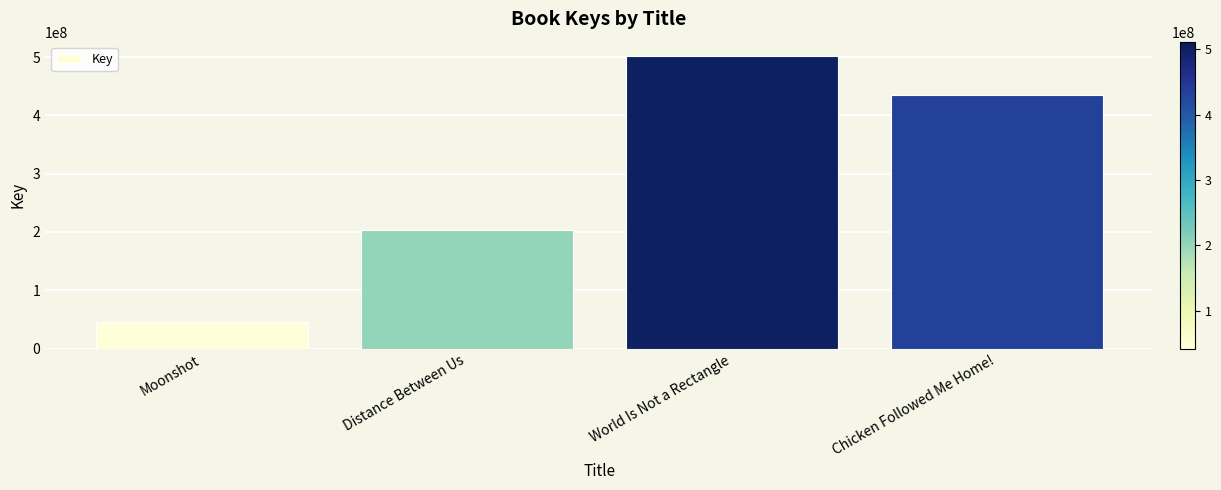

What is the difference between the maximum and minimum values?

456748382